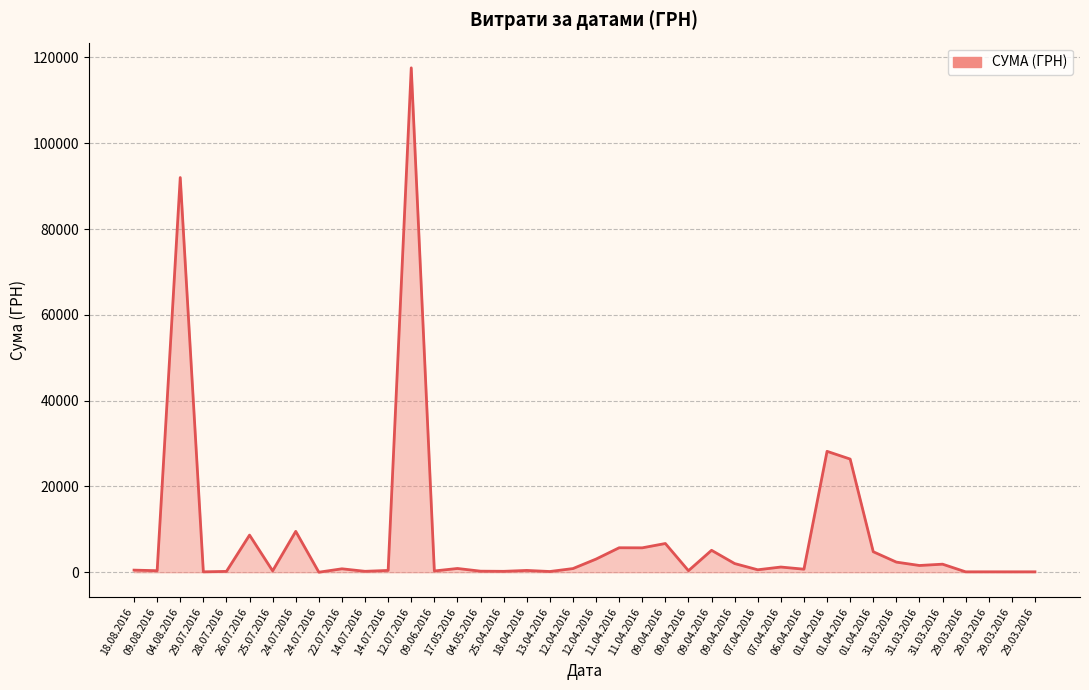

Read the value at 12.07.2016.

117568.8